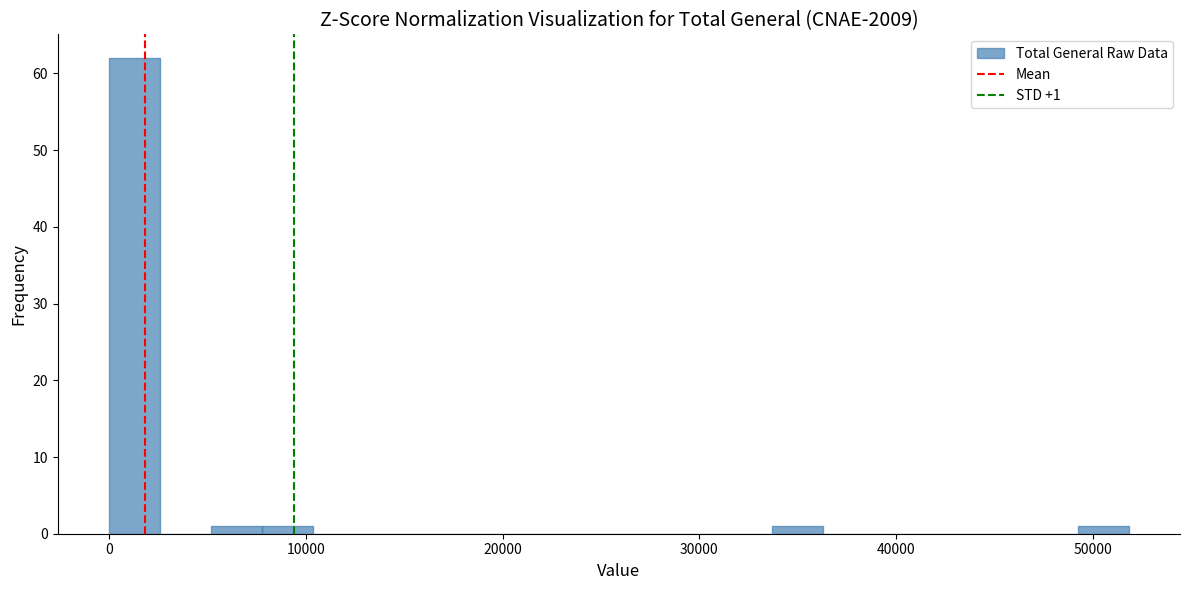

Read against the x-axis, roughly where is the centre of the tallest bar?

1000